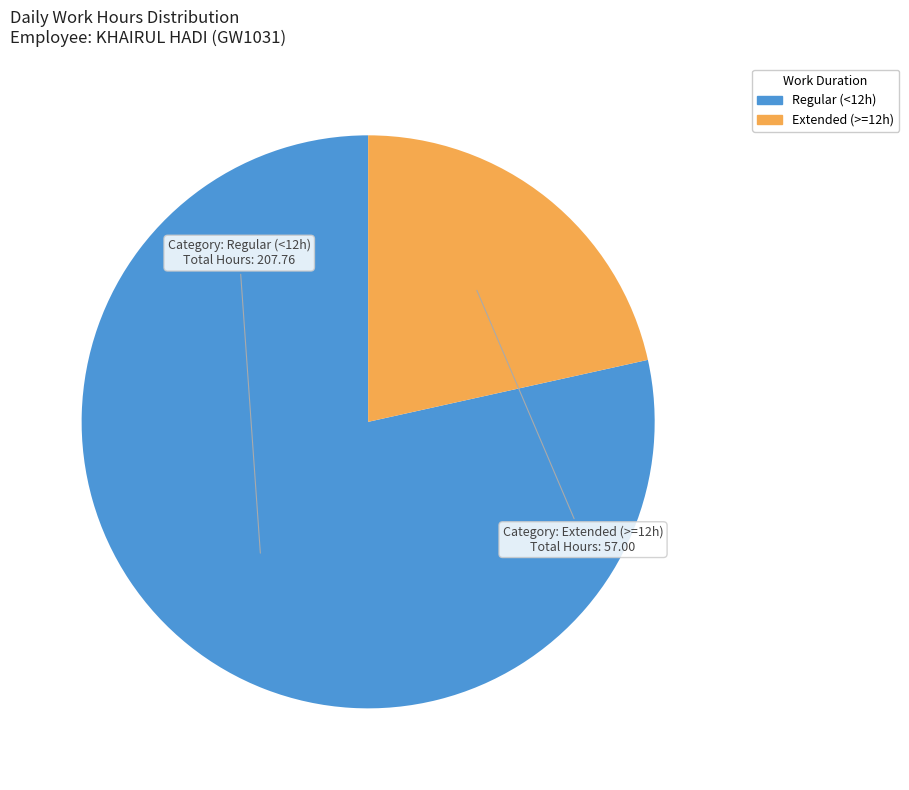

How many segments does this pie chart have?

2